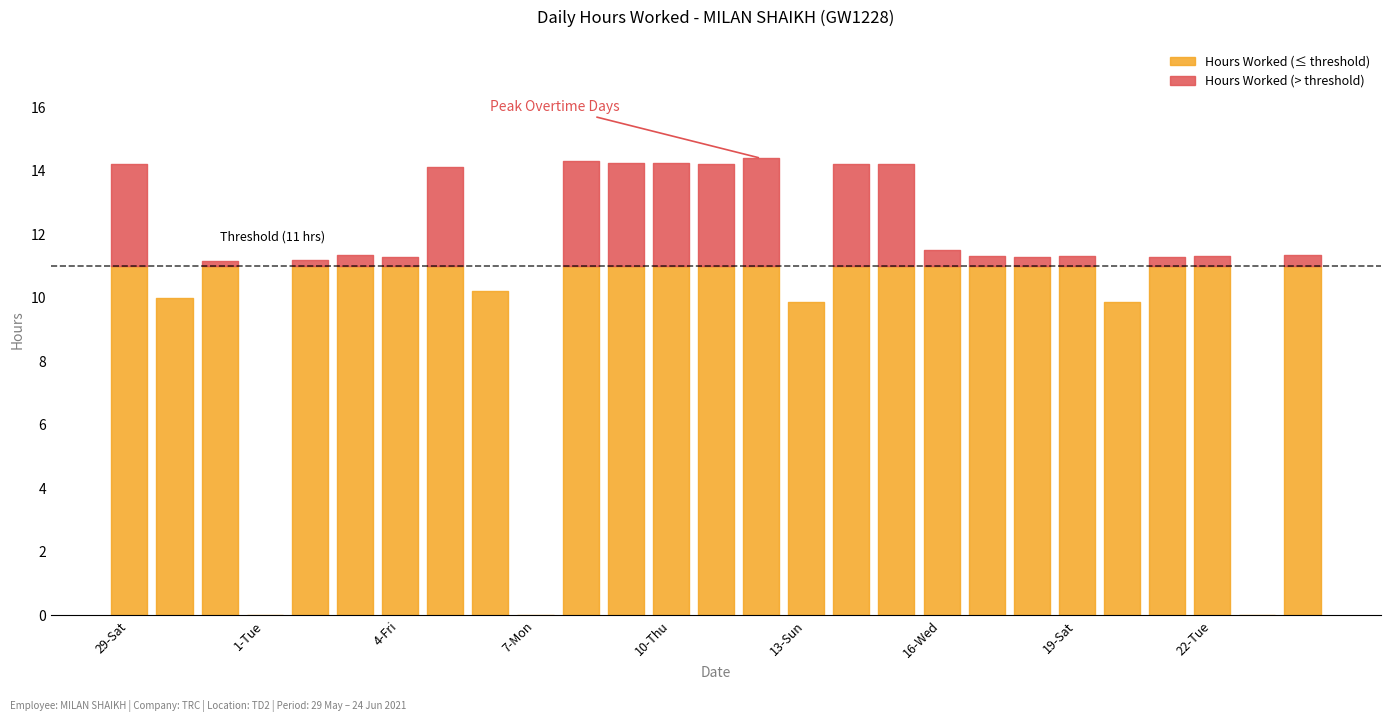

List the labels in order of value, smallest first.

1-Tue, 7-Mon, 23-Wed, 13-Sun, 20-Sun, 30-Sun, 6-Sun, 31-Mon, 2-Wed, 4-Fri, 18-Fri, 21-Mon, 19-Sat, 22-Tue, 17-Thu, 3-Thu, 24-Thu, 16-Wed, 5-Sat, 14-Mon, 15-Tue, 29-Sat, 11-Fri, 9-Wed, 10-Thu, 8-Tue, 12-Sat